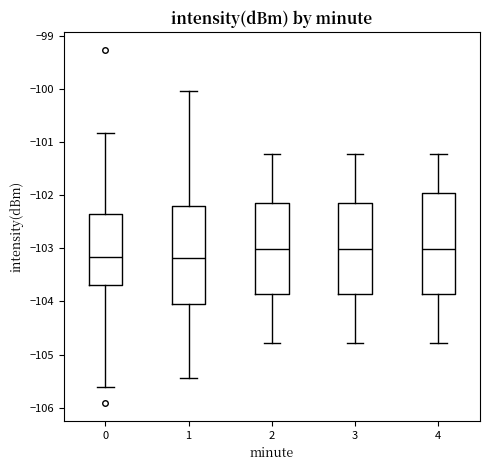

Reading left to right, transcribe this box plot: for each box, give where its median line is, the range the box spans, and where its two whiskers end, as read against the y-axis. The values are not printed on the chart, so give them approximately, as read against the axis.

0: median -103.2, box -103.7 to -102.4, whiskers -105.6 to -100.8
1: median -103.2, box -104.1 to -102.2, whiskers -105.4 to -100.0
2: median -103.0, box -103.9 to -102.1, whiskers -104.8 to -101.2
3: median -103.0, box -103.9 to -102.1, whiskers -104.8 to -101.2
4: median -103.0, box -103.9 to -101.9, whiskers -104.8 to -101.2